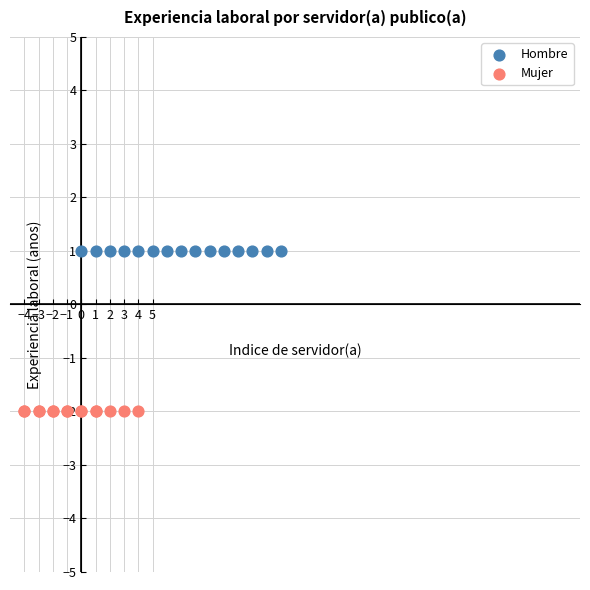

What are all the series names shown in the legend?

Hombre, Mujer